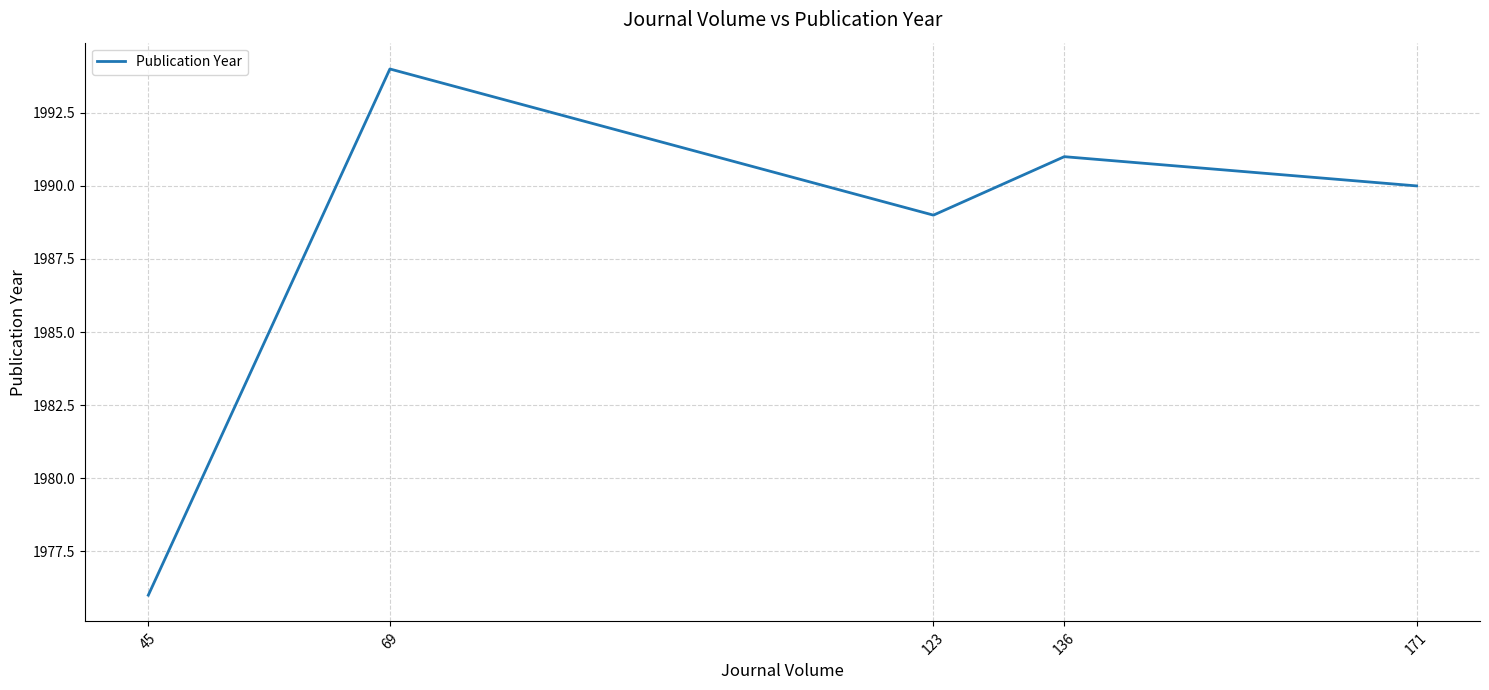

Which has a higher value, 136 or 123?

136